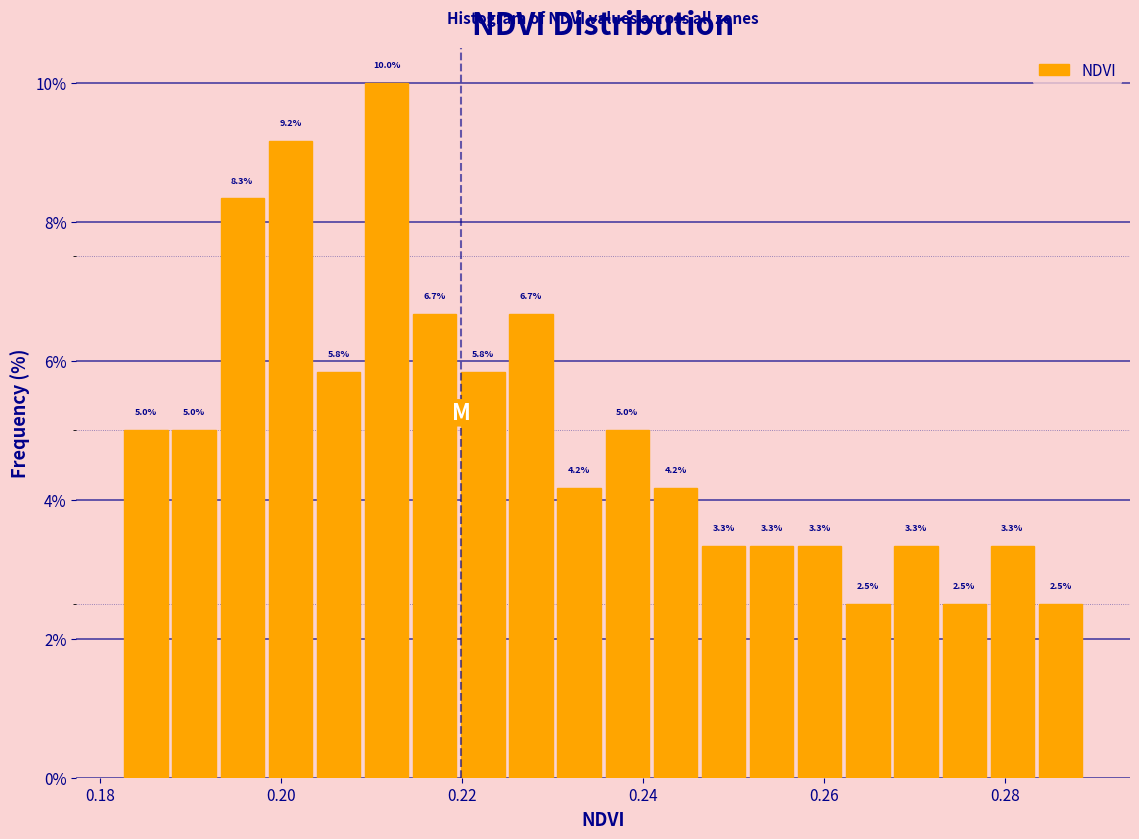

Around what value on the x-axis is the tallest bar? Give the approximate position of its centre, as read against the axis.

0.212